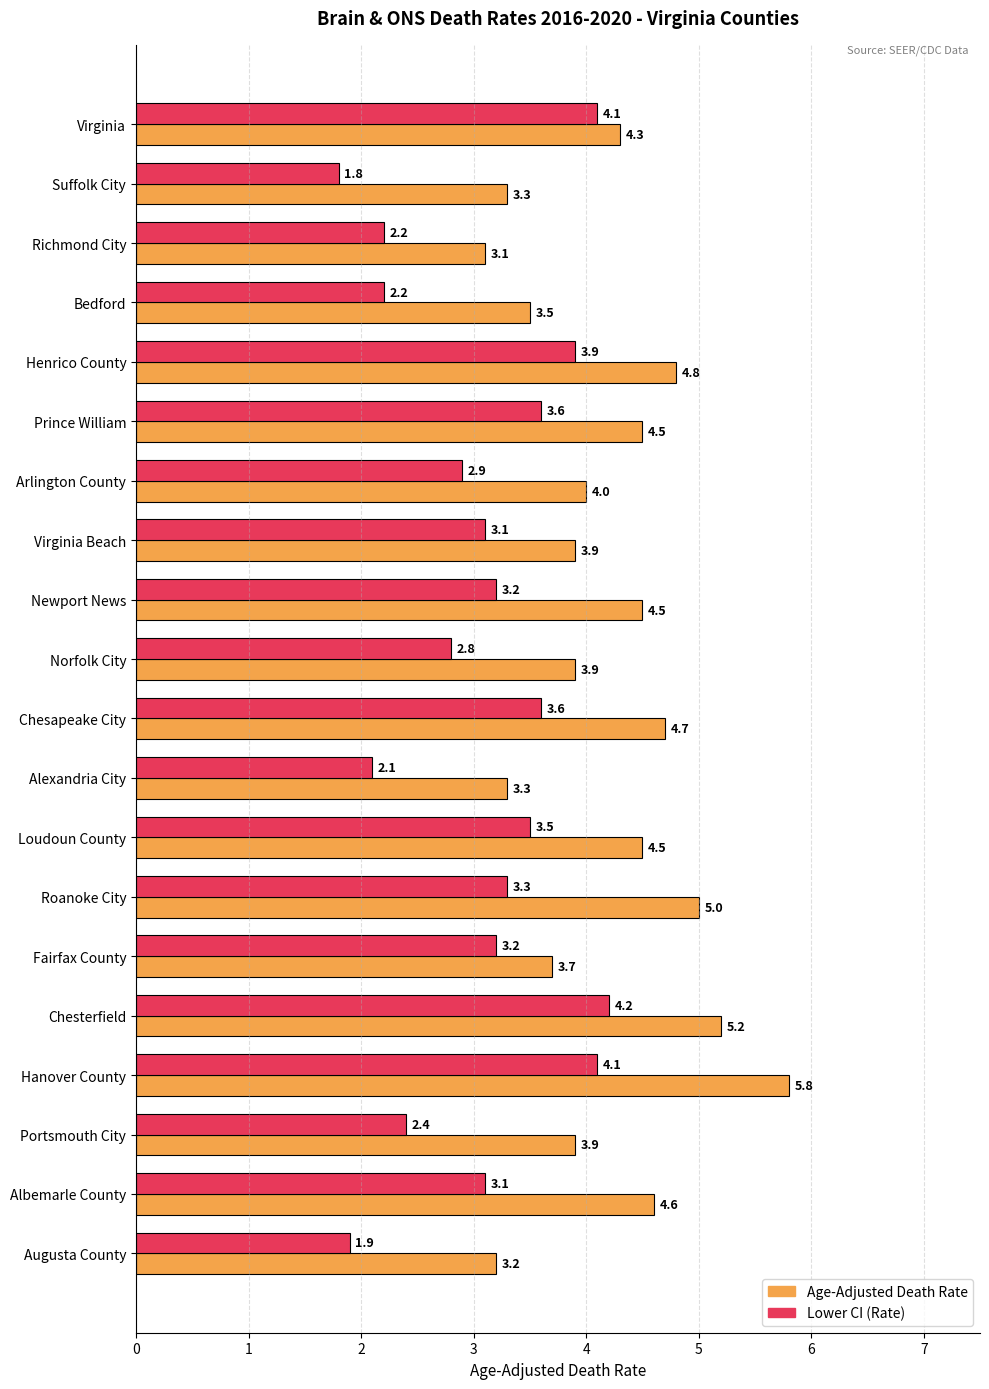

At which category is the sum across all series the highest?

Hanover County